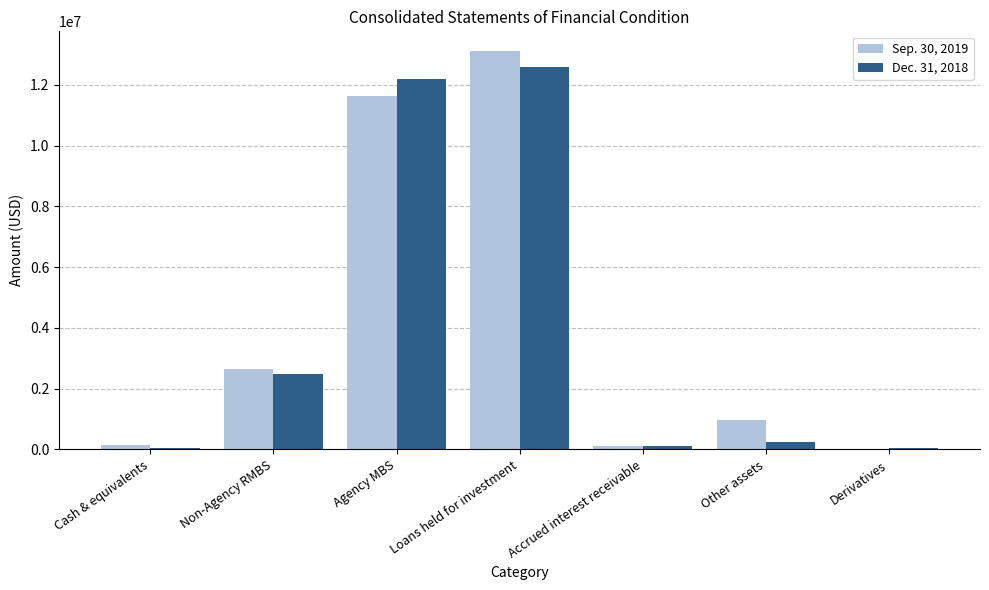

What are all the series names shown in the legend?

Sep. 30, 2019, Dec. 31, 2018